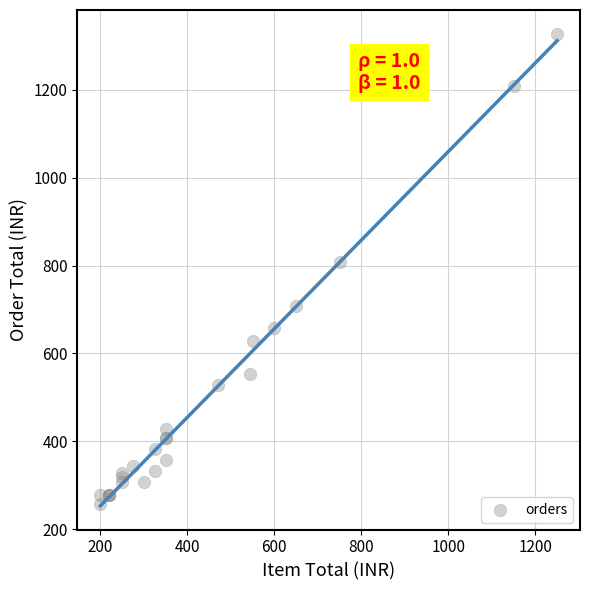

What Y value in the scatter plot is closest to 793?

808